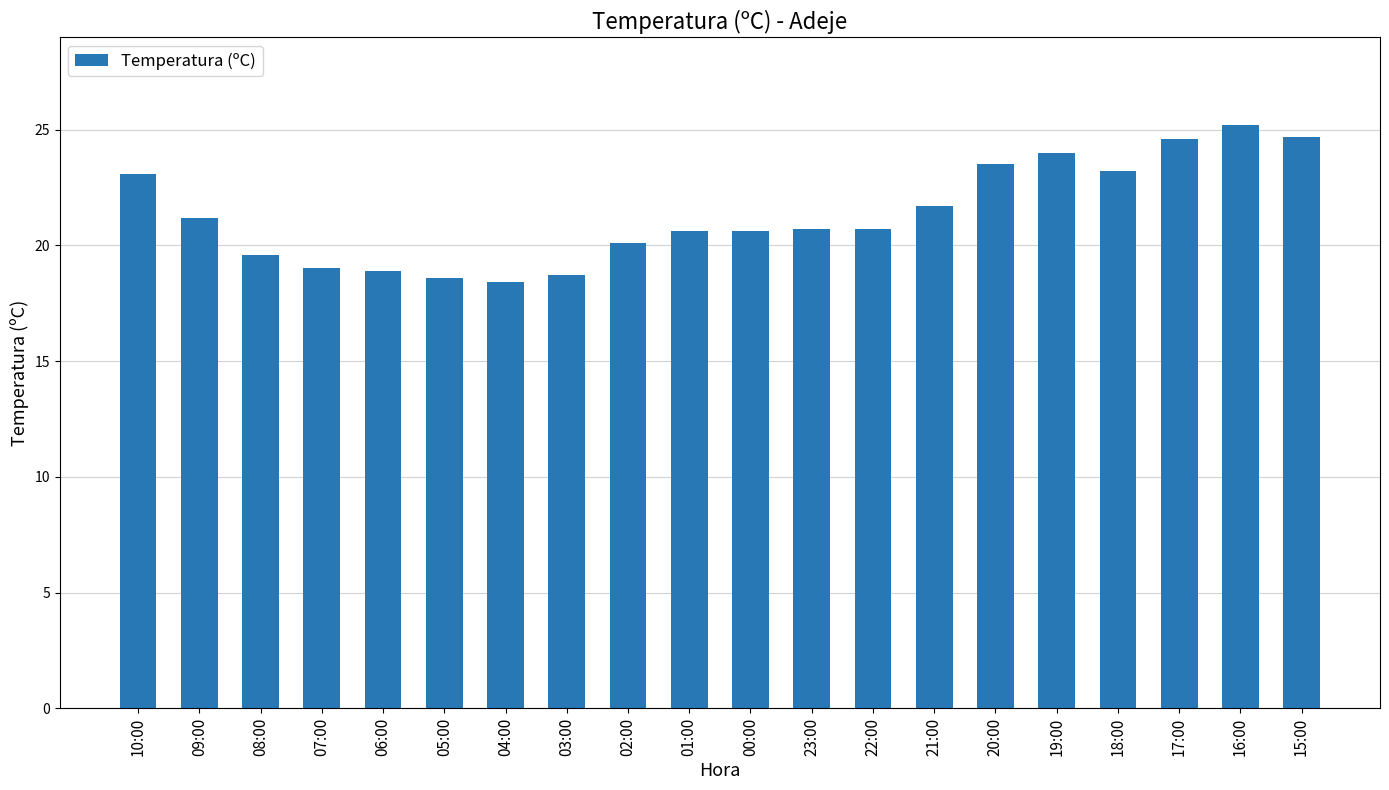

What is the maximum value shown in the chart?

25.2